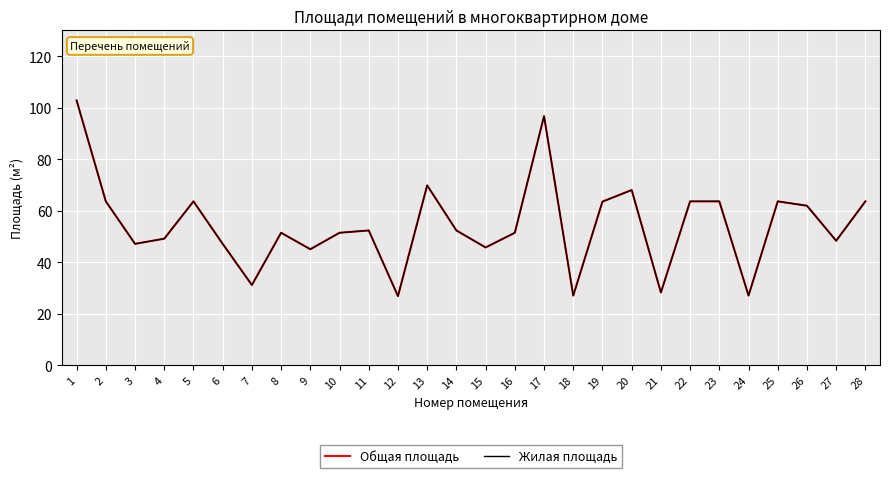

True or false: Жилая площадь has a value of 48.3 at 27.

True